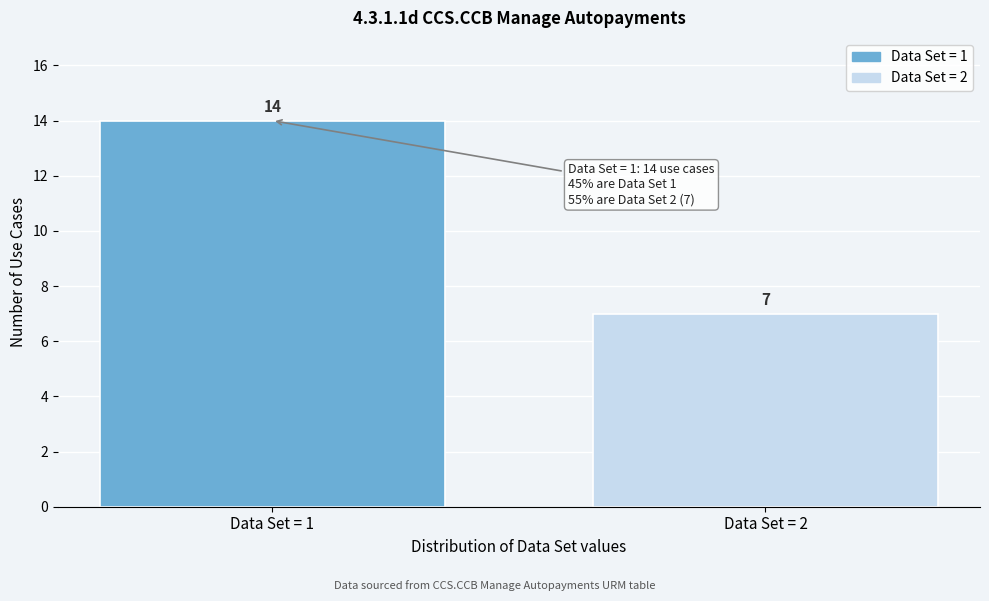

Reading left to right, extract all data points from this chart.

14	7